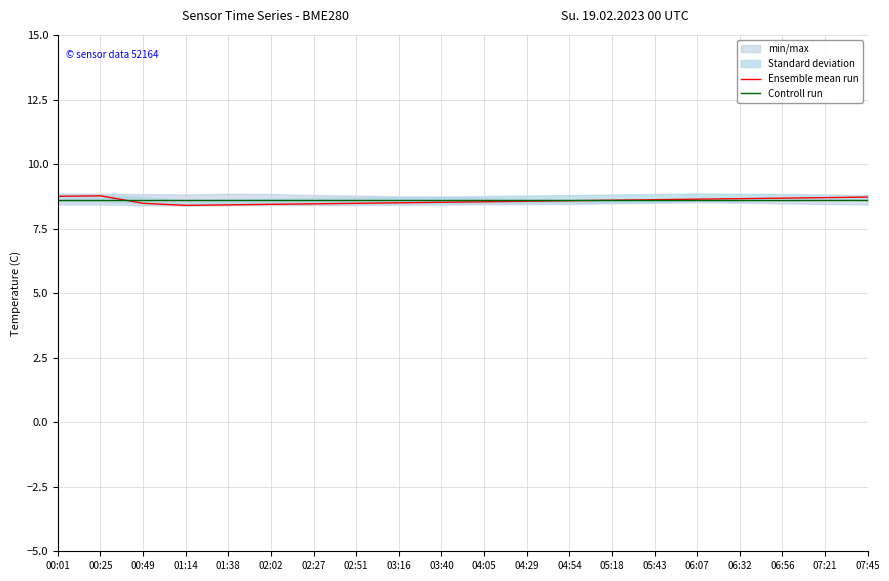

Is it true that Ensemble mean run equals 8.4 at 01:14?

True